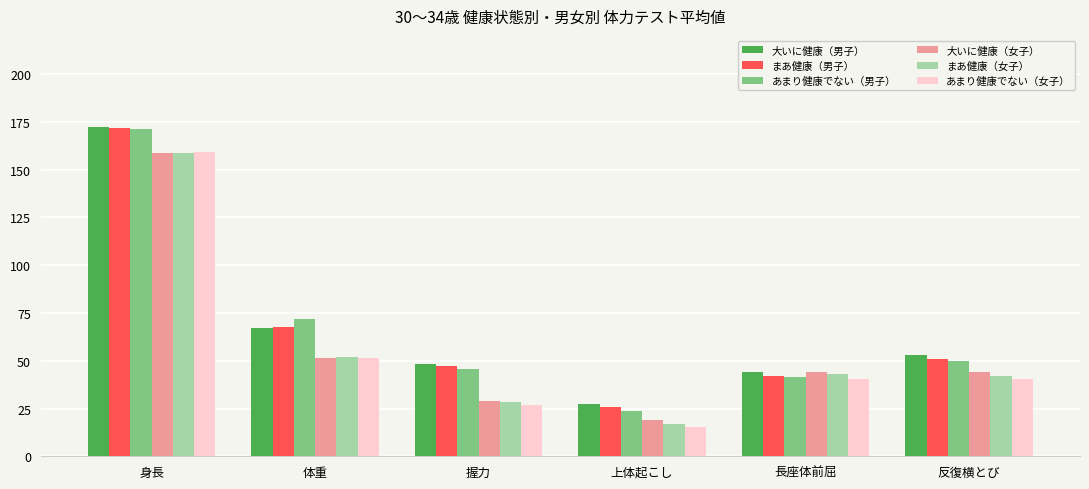

Is it true that 大いに健康（女子） equals 44.1 at 長座体前屈?

True